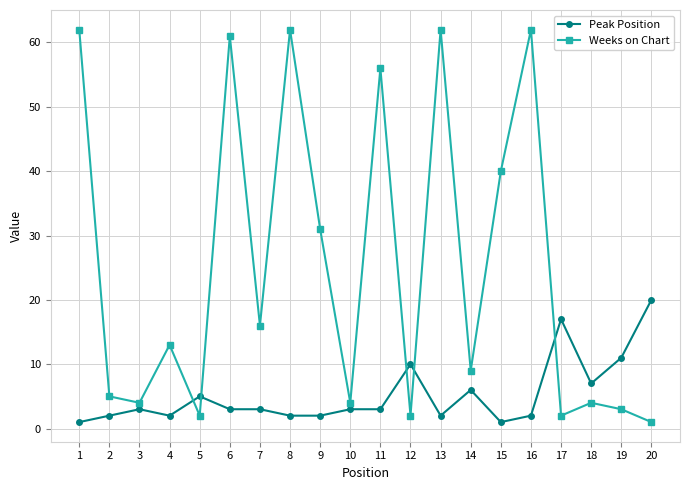

What is the sum of all Peak Position values?

105